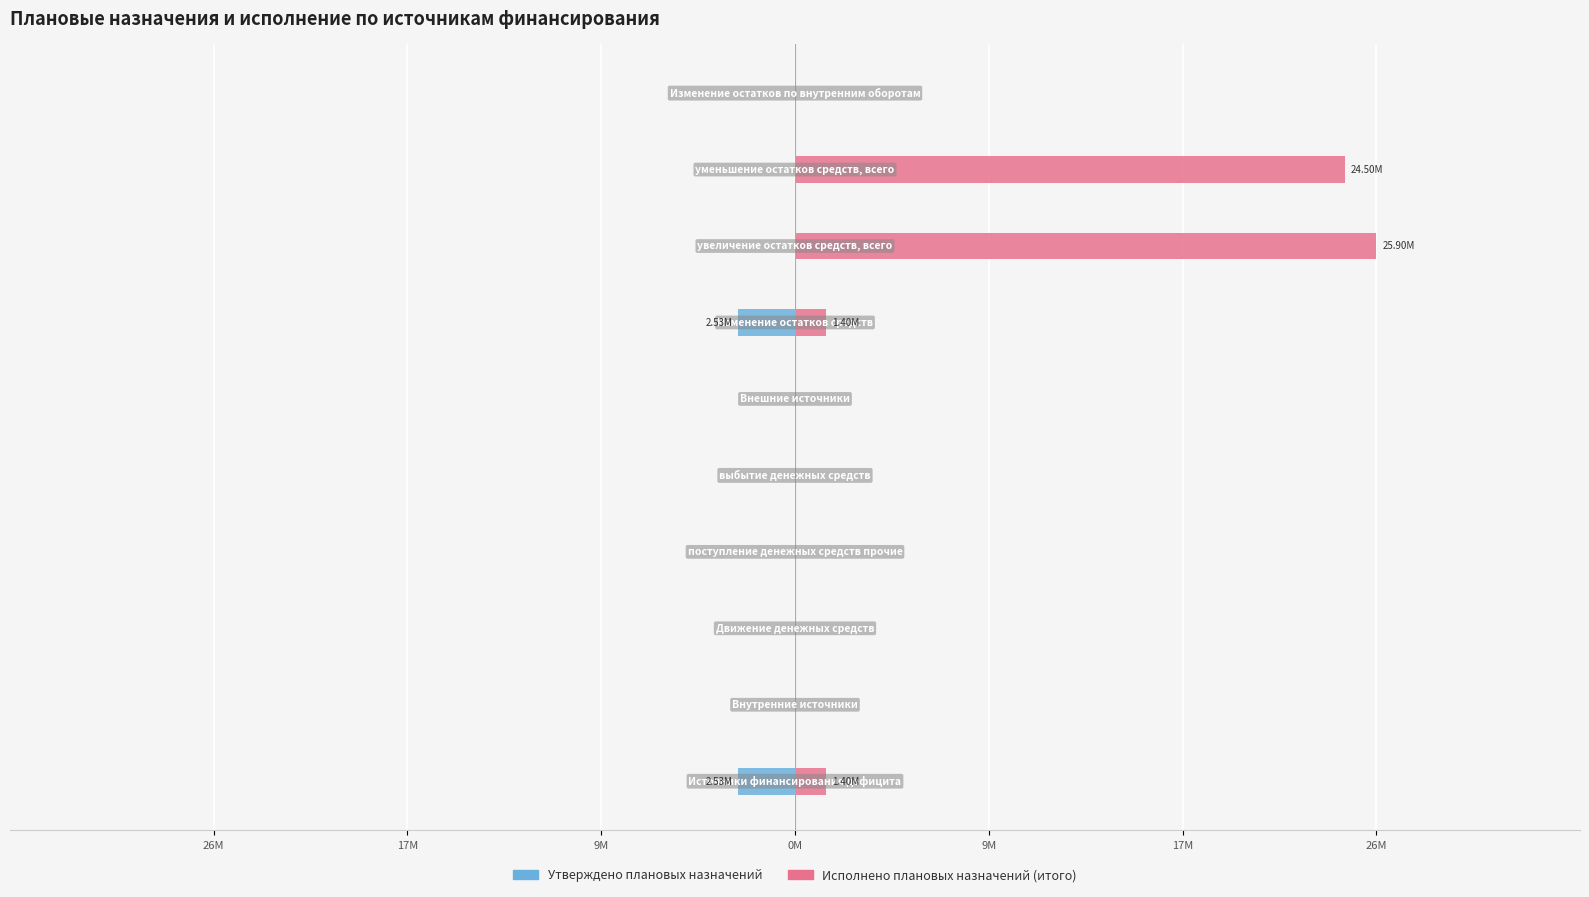

What is the sum of all Утверждено плановых назначений values?

-5063750.4